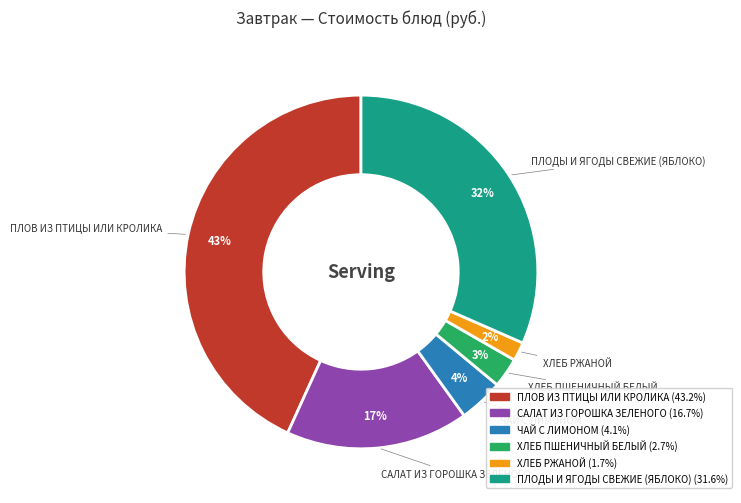

Which category has the biggest portion of the pie?

ПЛОВ ИЗ ПТИЦЫ ИЛИ КРОЛИКА